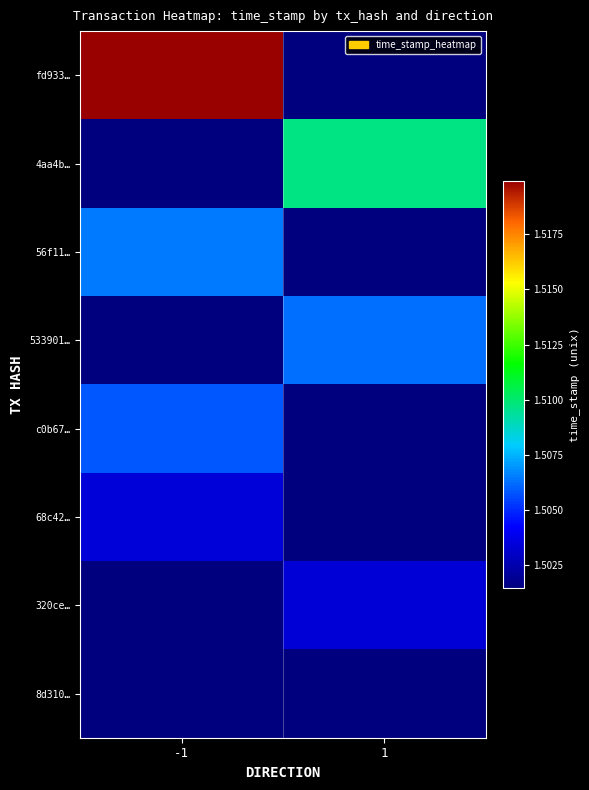

Which series has the largest total across all categories?

fd933…